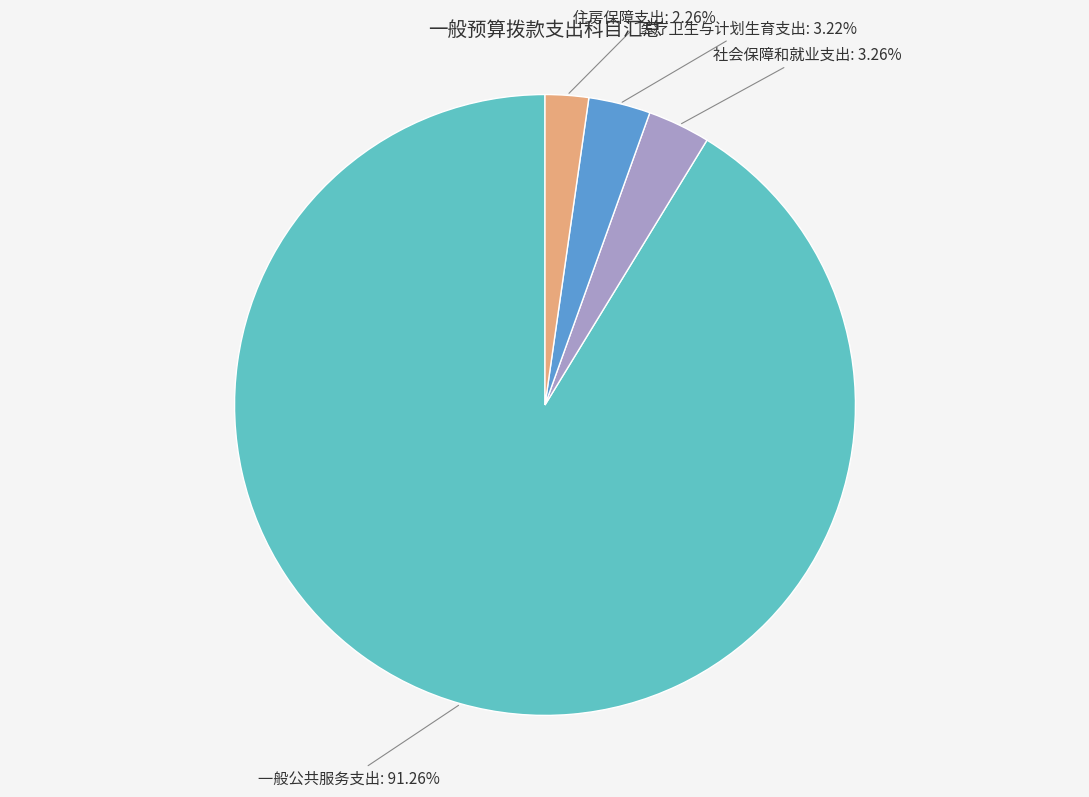

Is there any slice that represents more than half of the pie?

Yes